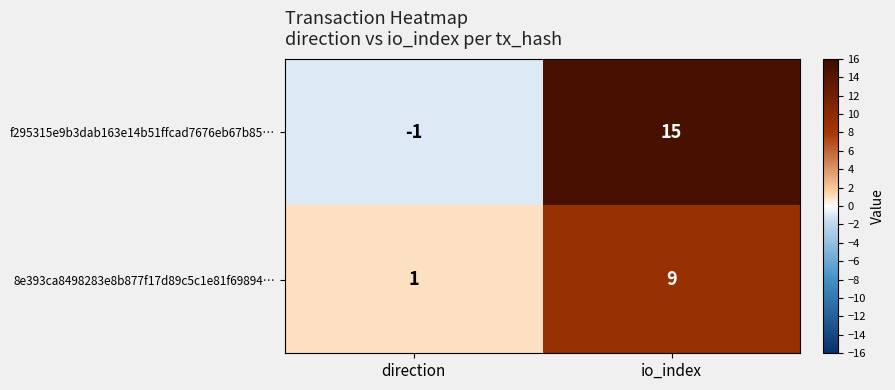

What is the sum of the f295315e9b3dab163e14b51ffcad7676eb67b85… values at direction and io_index?

14